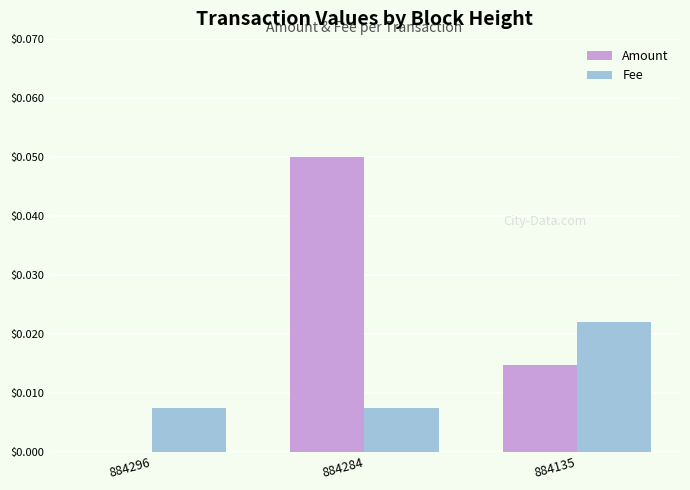

How many Amount values are between 0 and 1?

3